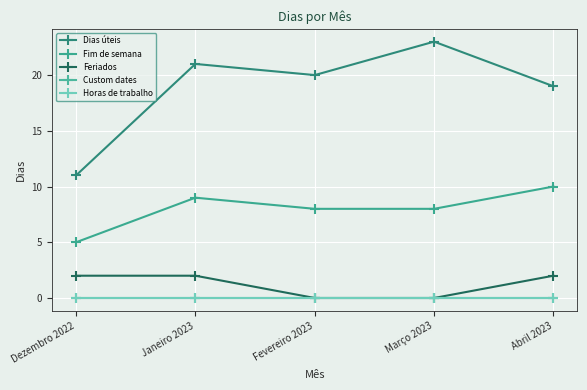

Between Janeiro 2023 and Fevereiro 2023, which series saw the biggest shift?

Feriados